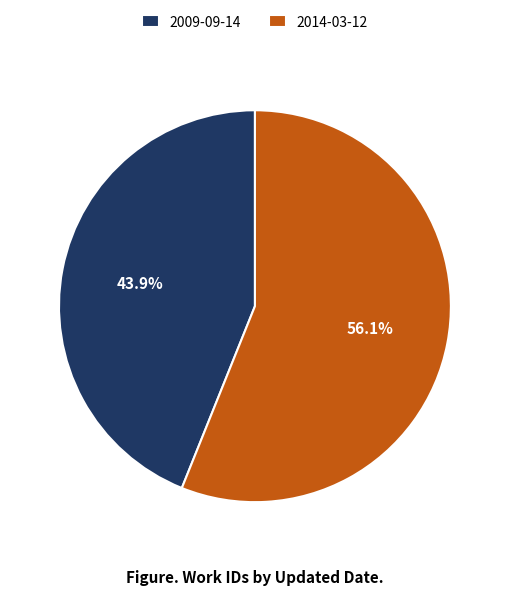

To the nearest percent, what is the difference between the 2009-09-14 and 2014-03-12 slice percentages?

12%